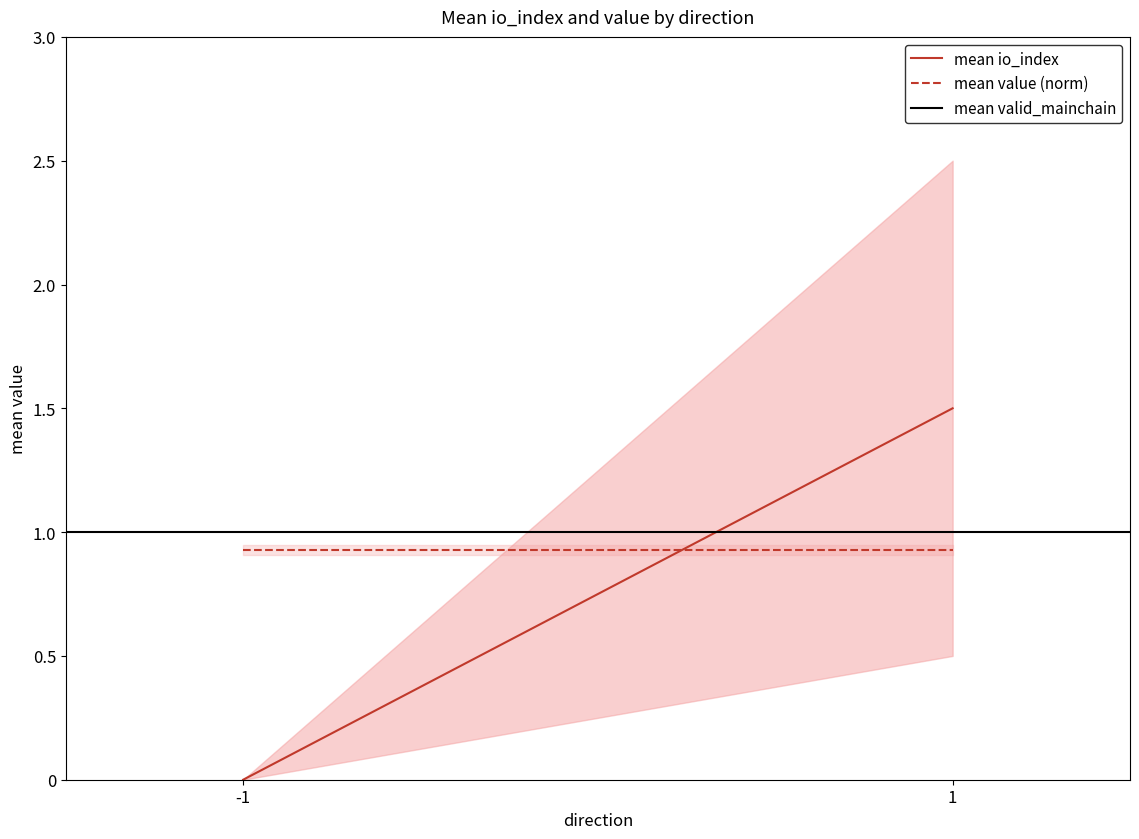

Rank the categories by mean io_index value from lowest to highest.

-1, 1